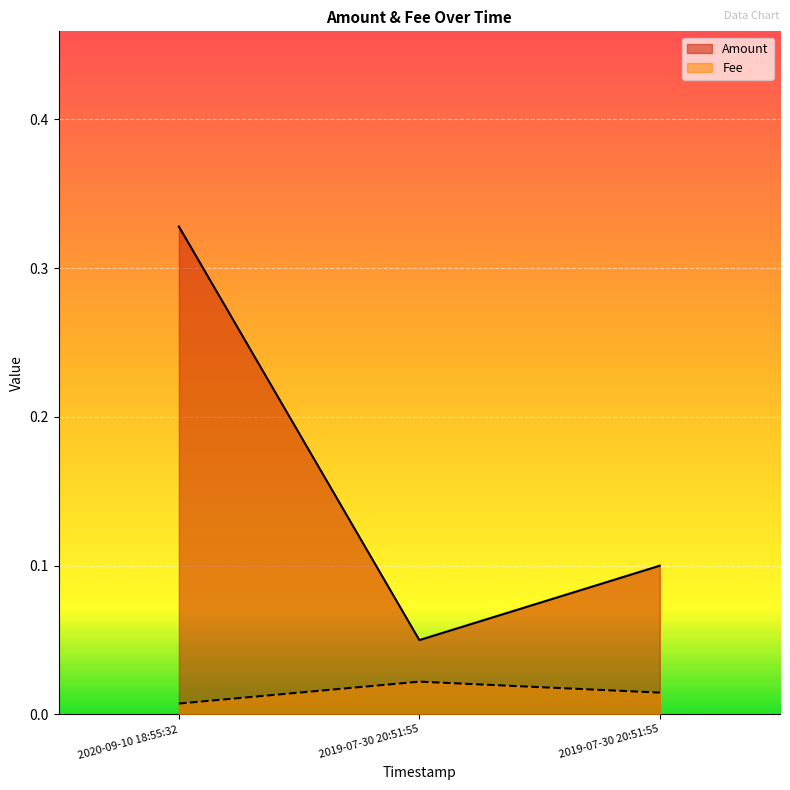

How many categories are shown in the chart?

3